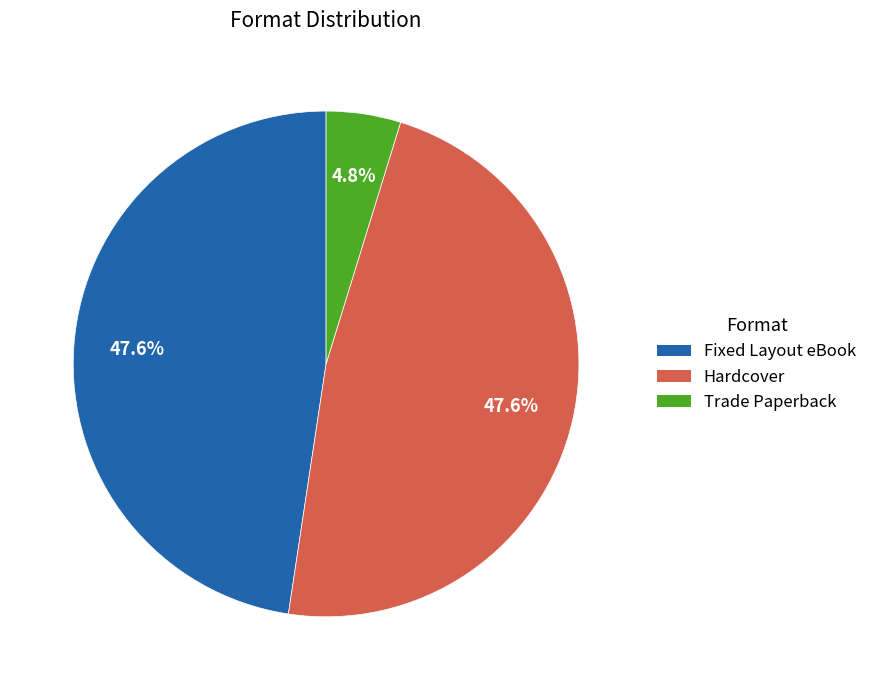

Which category has the smallest portion of the pie?

Trade Paperback